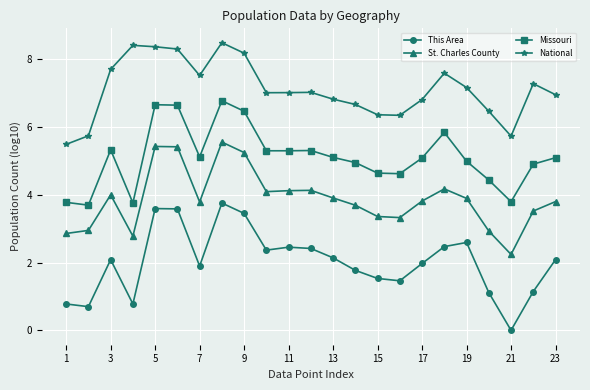

True or false: This Area and National cross at least once.

False